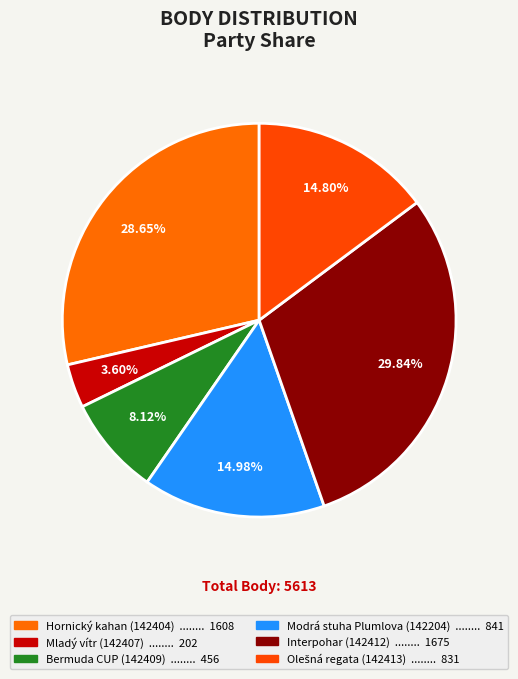

Which slice is the smallest?

142407